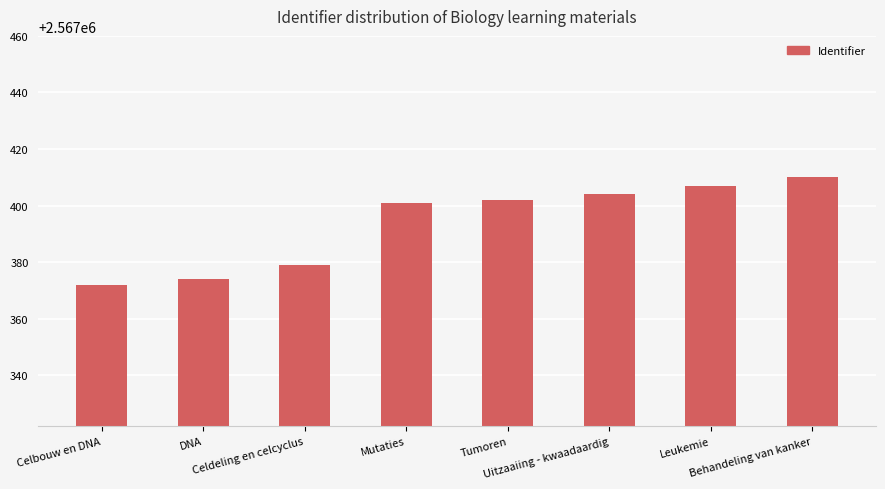

How many bars are there in total?

8